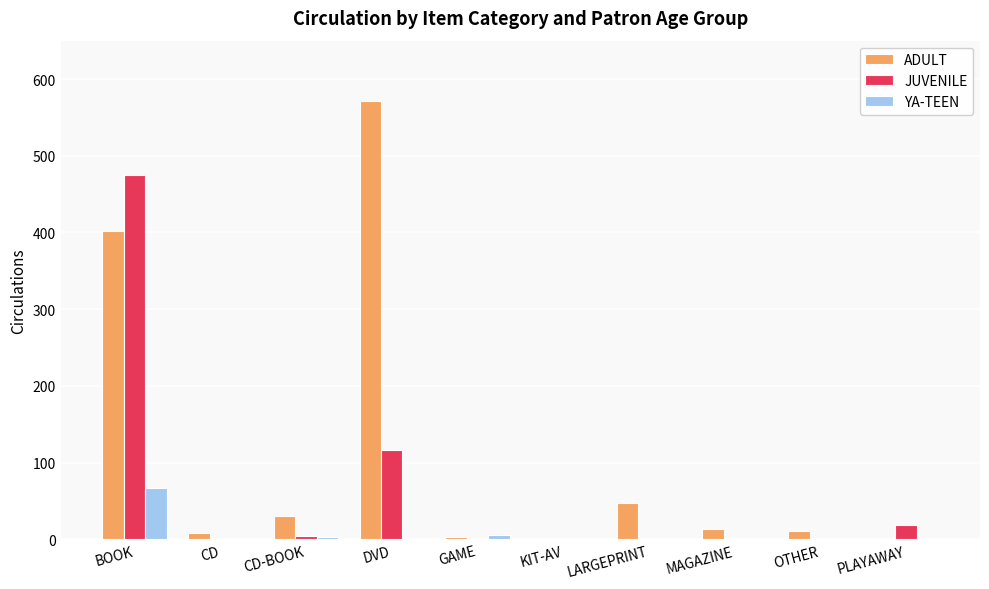

What are all the series names shown in the legend?

ADULT, JUVENILE, YA-TEEN